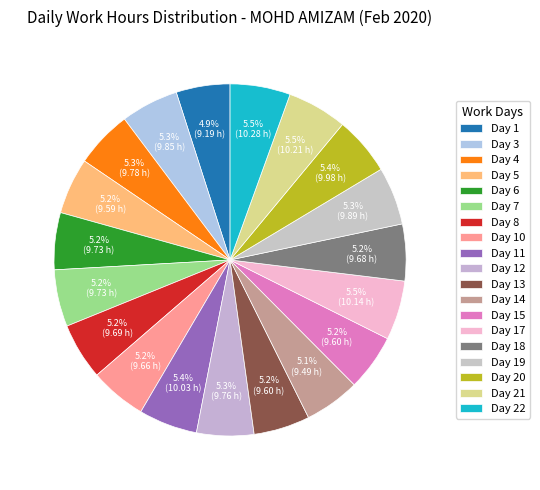

Count the number of slices in the pie.

19